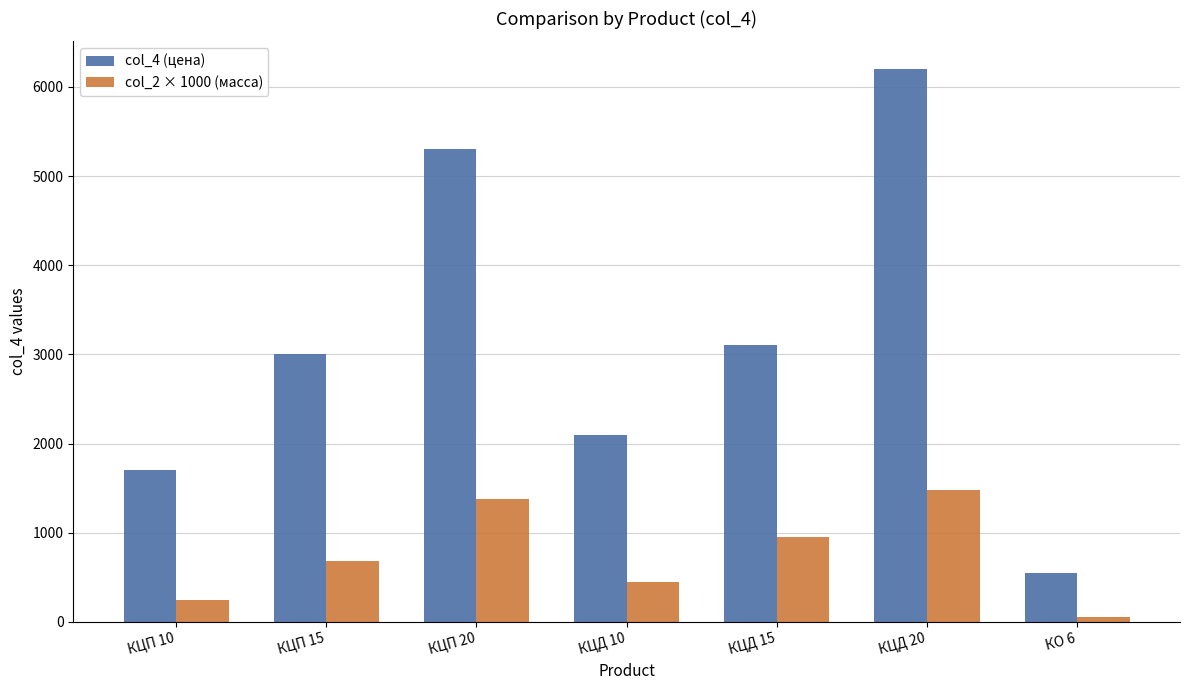

What is the label of the 6th bar from the left?

КЦД 20